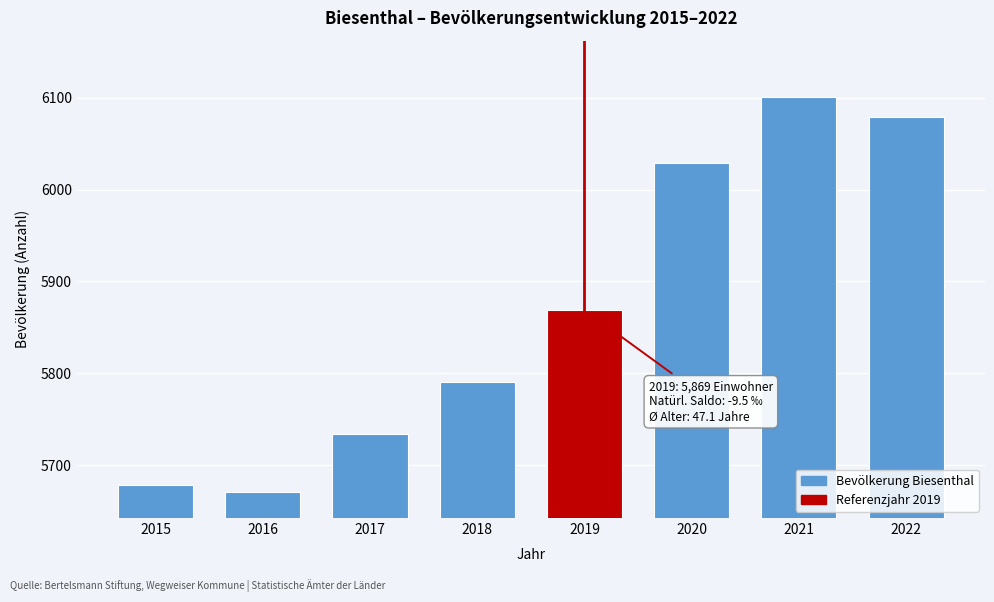

Reading left to right, extract all data points from this chart.

5679	5671	5734	5791	5869	6029	6101	6079